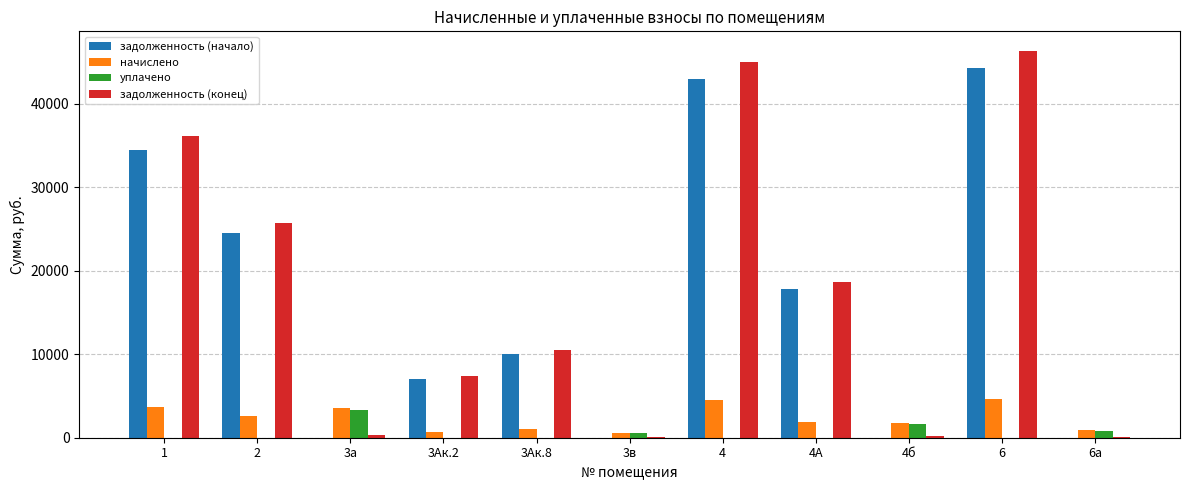

At which category is the sum across all series the highest?

6